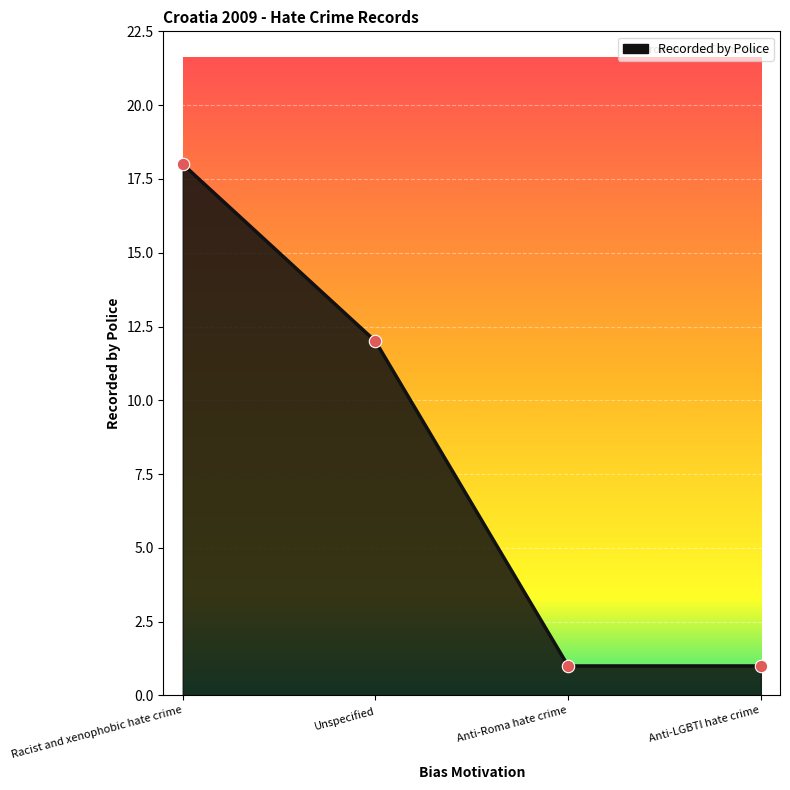

What is the change in value from Racist and xenophobic hate crime to Unspecified?

-6